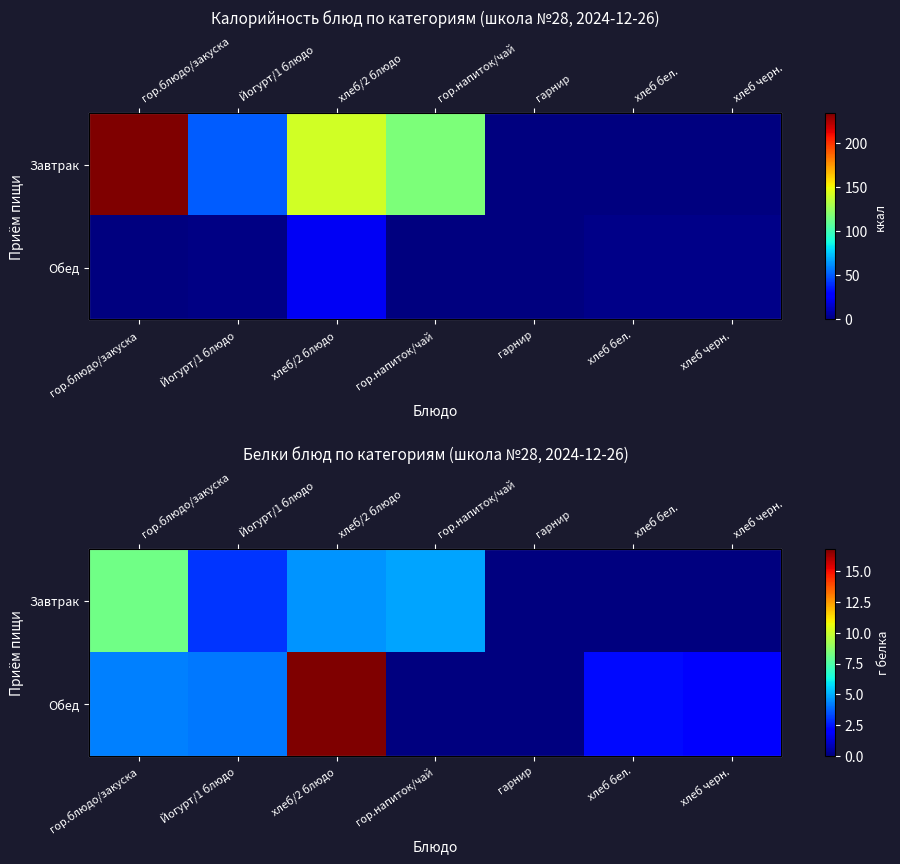

How many data points in Обед are above 2?

4